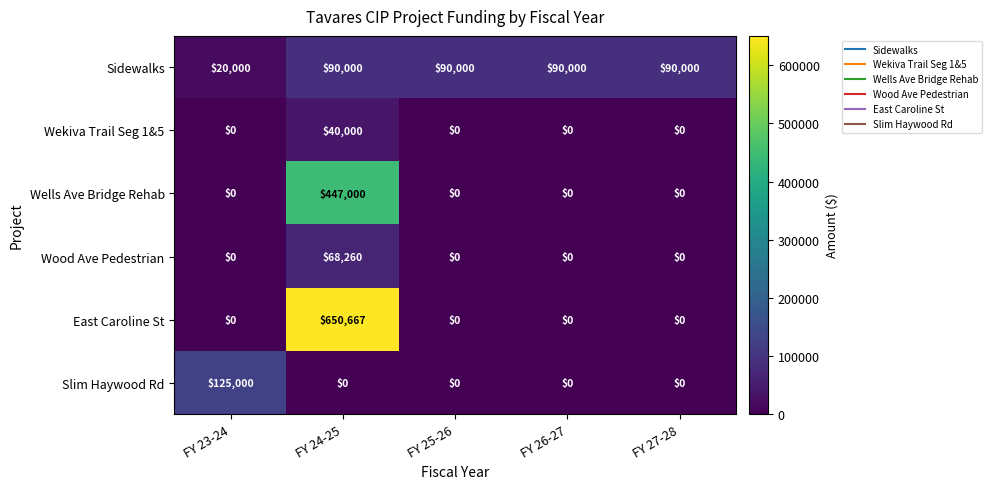

At which category is the sum across all series the highest?

FY 24-25